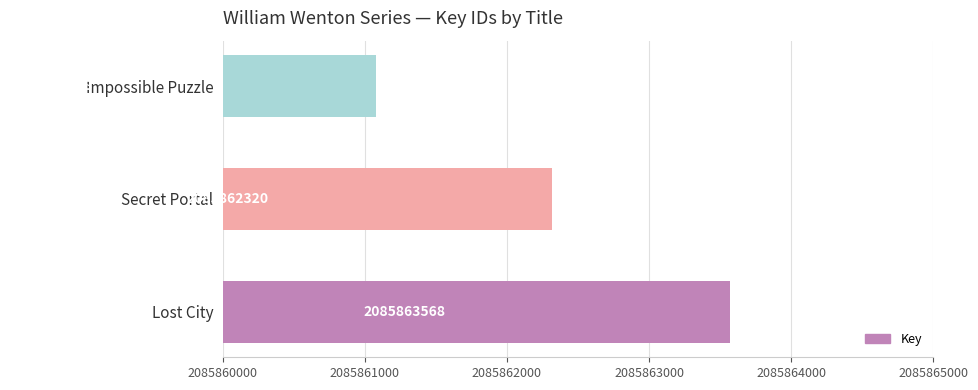

Where is the data nearest to the value 2085862323?

Secret Portal